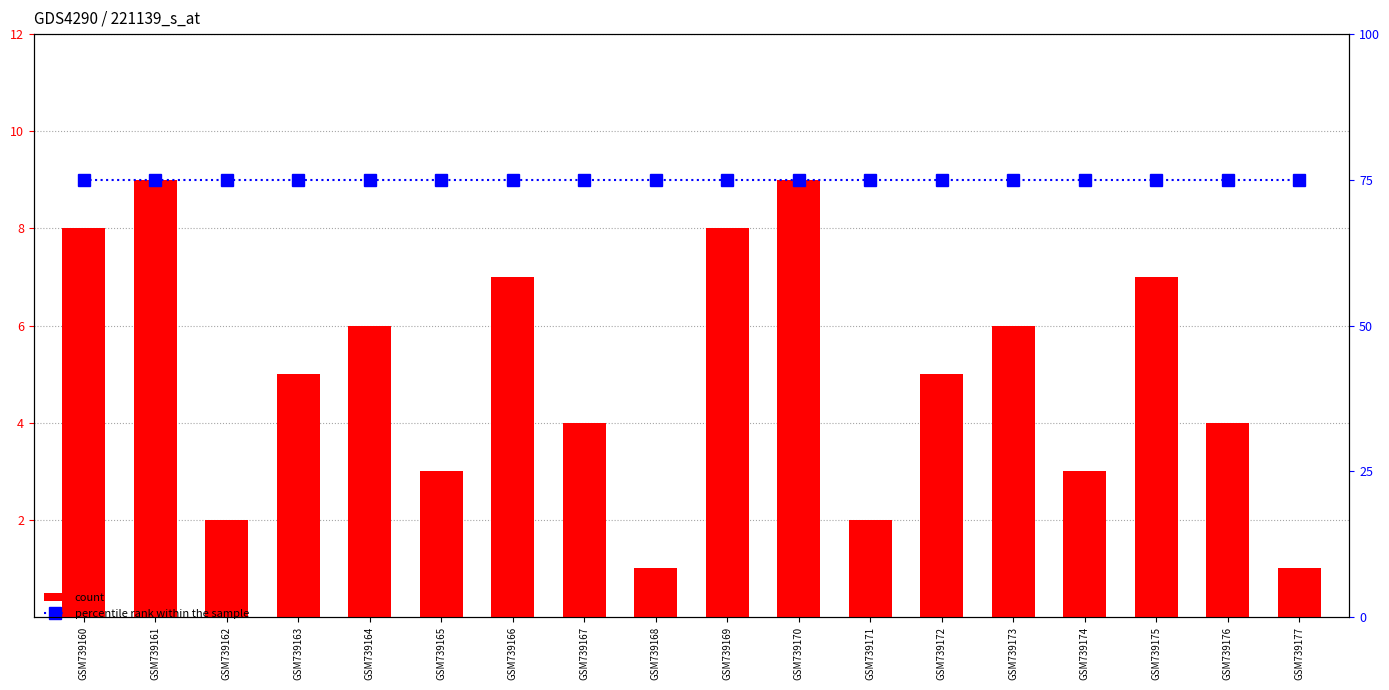

At how many categories does at least one series exceed 49?

18